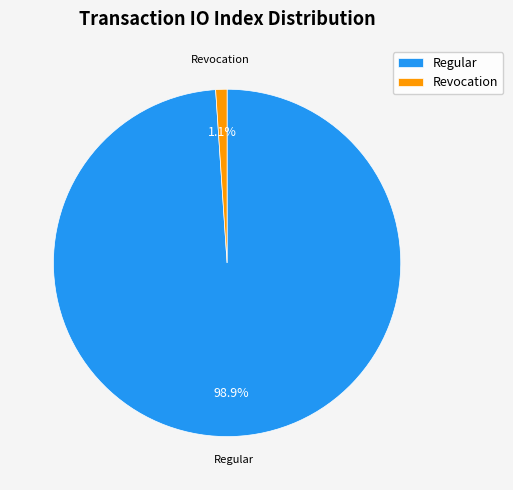

What is the largest slice in the pie chart?

Regular